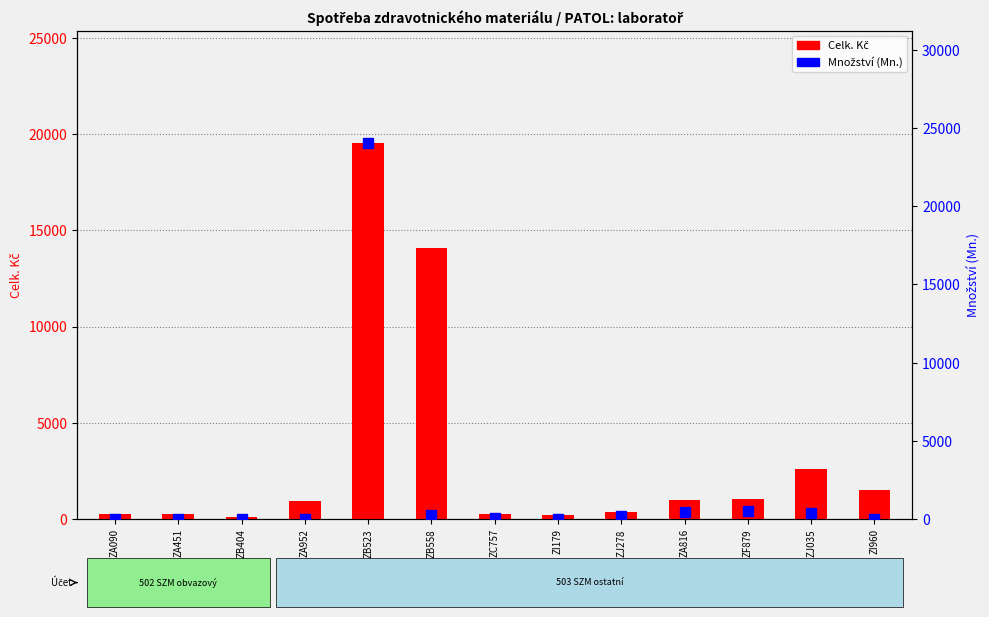

What is the difference between the maximum and minimum values in the Celk. Kč series?

19375.1